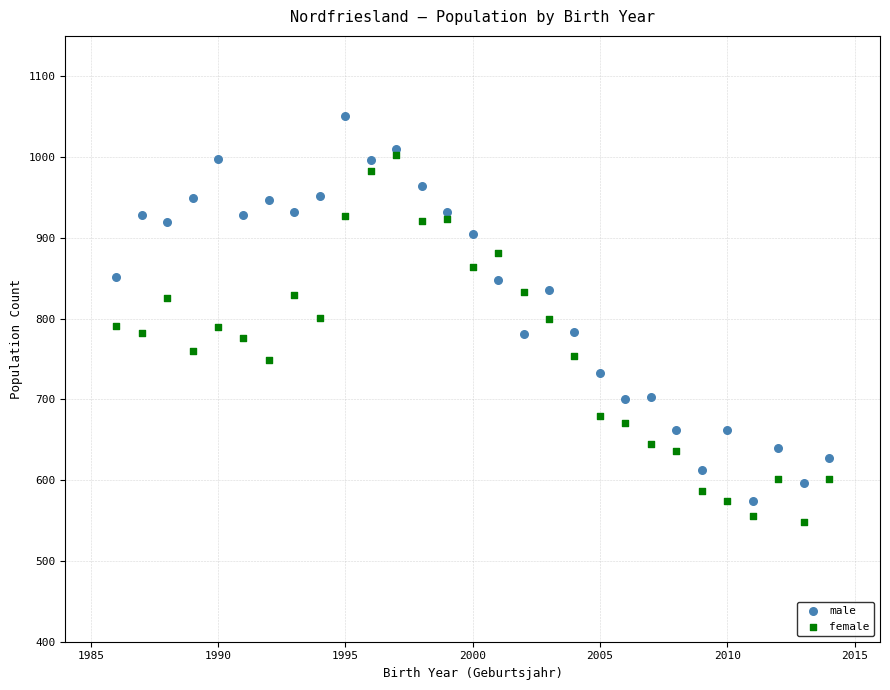

What are all the series names shown in the legend?

male, female